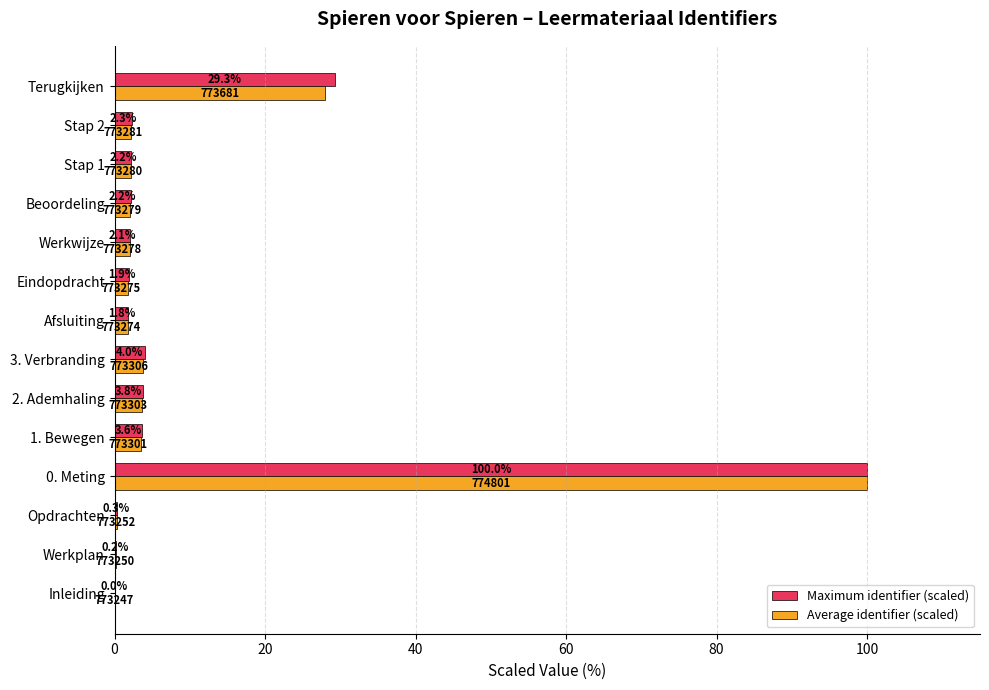

Which series changed the most between 3. Verbranding and Eindopdracht?

Maximum identifier (scaled)